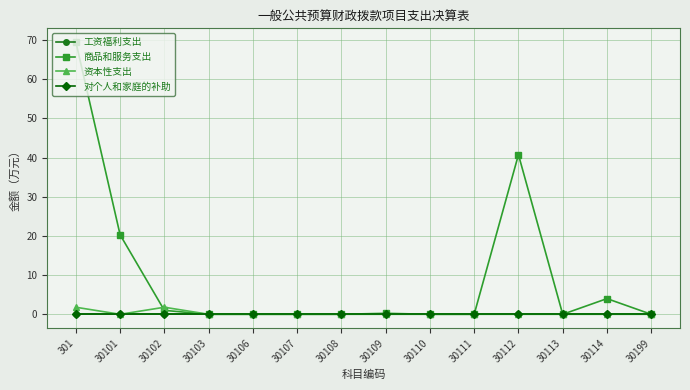

True or false: 资本性支出 and 对个人和家庭的补助 intersect in this chart.

False